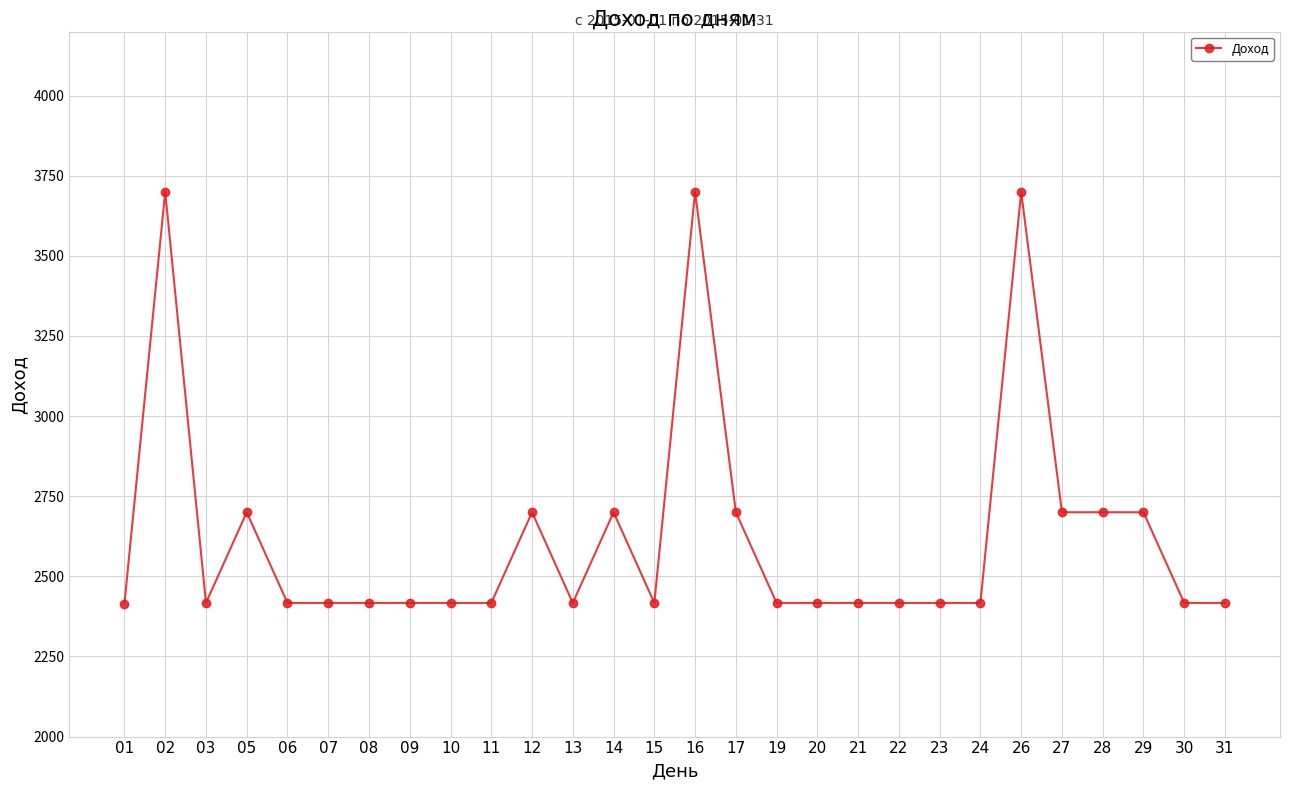

True or false: the data has more than 1 interior local peaks.

True